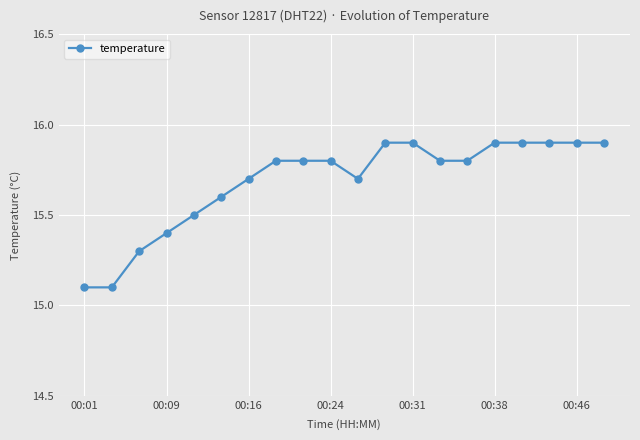

What is the sum of all values?

313.7